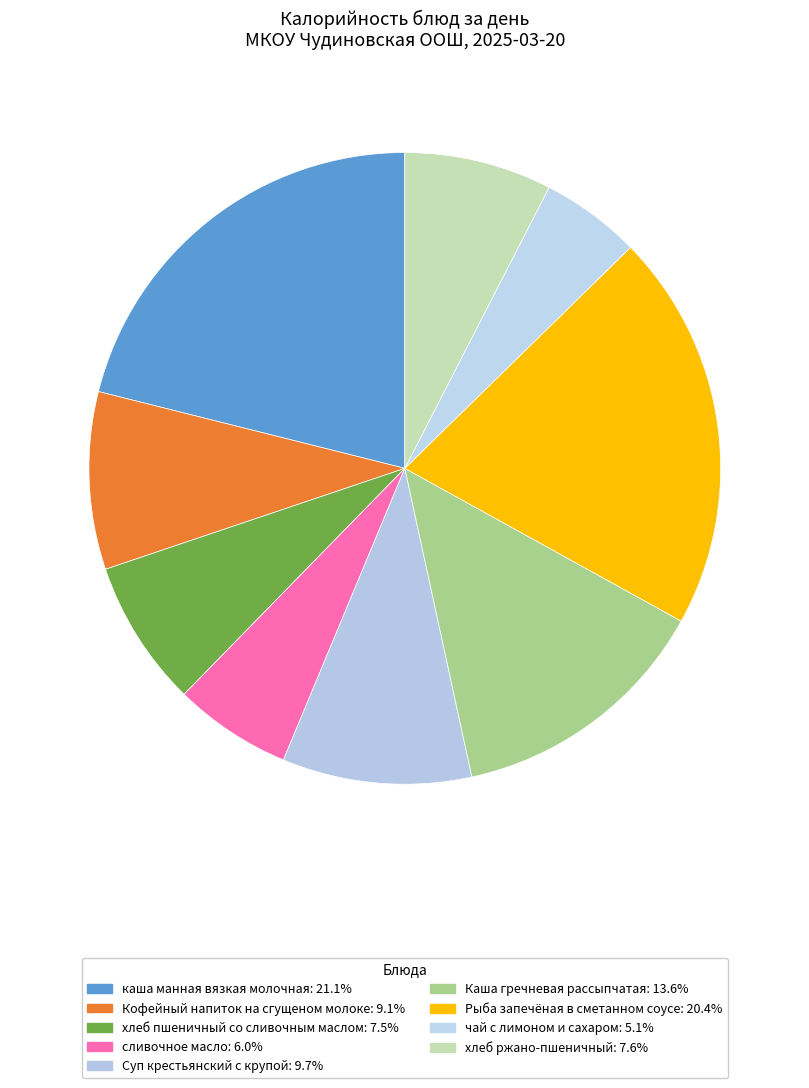

What is the ratio of the value at Кофейный напиток на сгущеном молоке to the value at каша манная вязкая молочная?

0.4